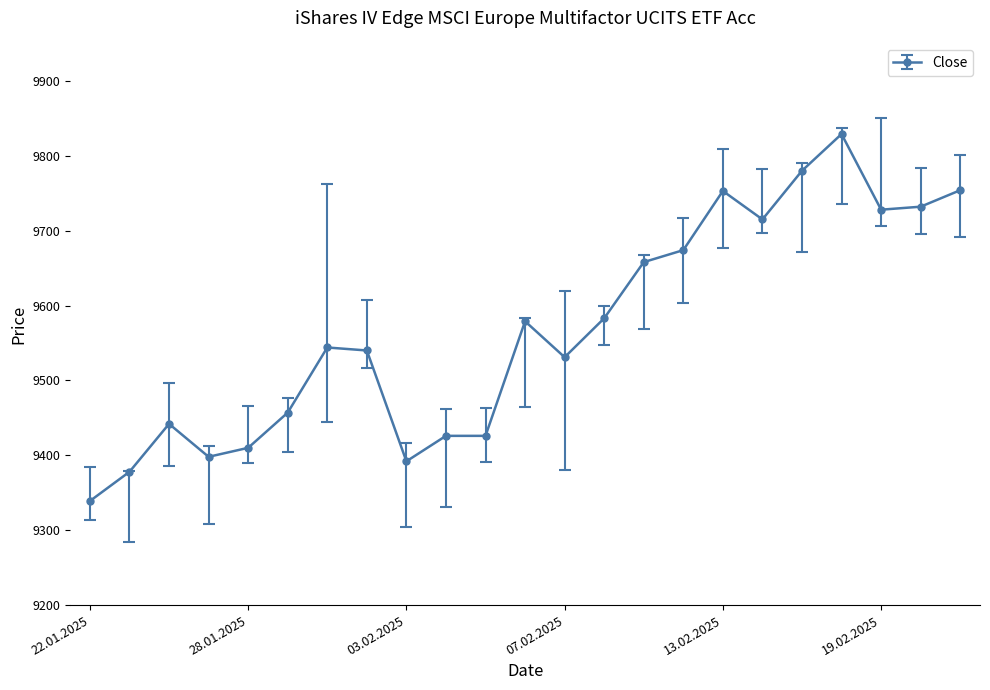

Where is the first local maximum for Low?

24.01.2025